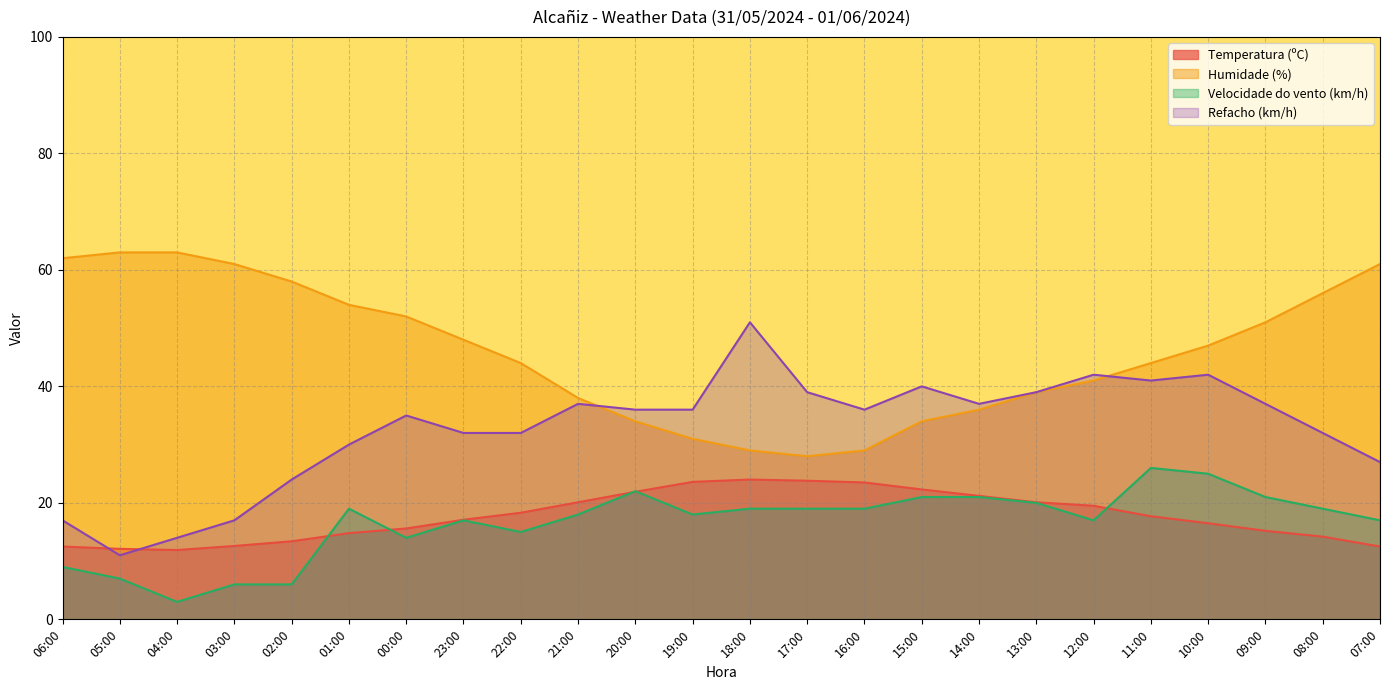

At 14:00, list the series in order from largest to smallest.

Refacho (km/h), Humidade (%), Temperatura (ºC), Velocidade do vento (km/h)